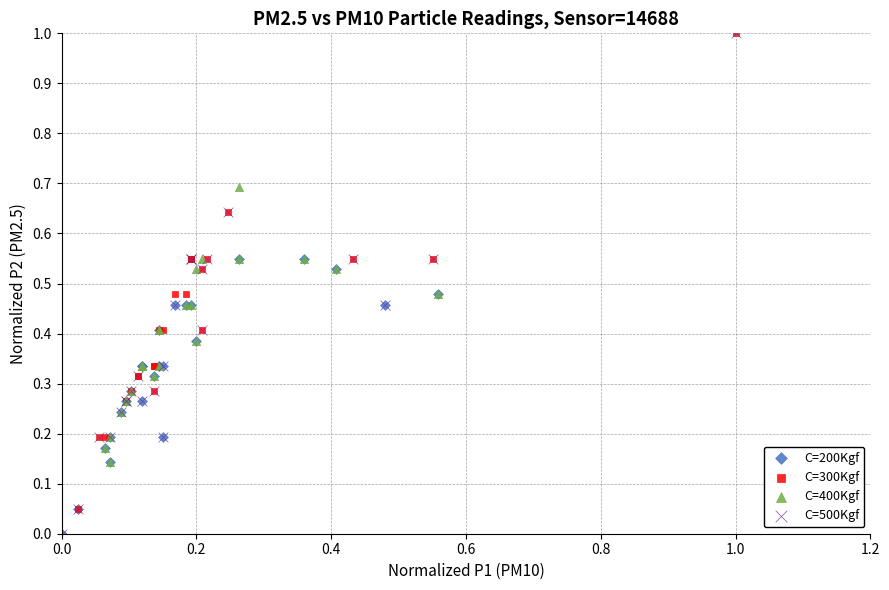

Which series has the largest Y range (max minus min)?

C=500Kgf